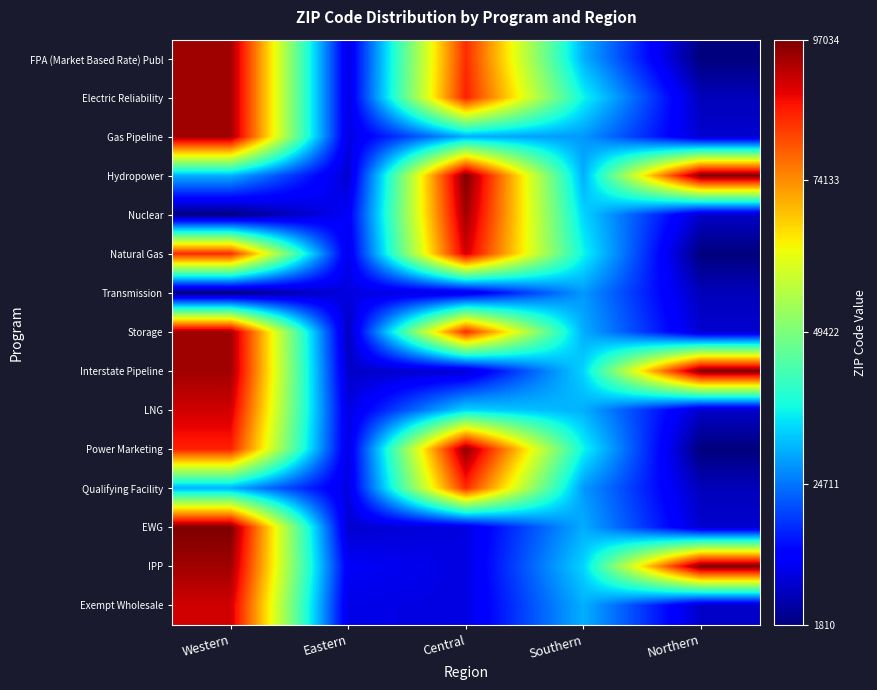

Reading left to right, extract all data points from this chart.

FPA (Market Based Rate) Publ: Western=94111	Eastern=10019	Central=84106	Southern=30308	Northern=1810
Electric Reliability: Western=94111	Eastern=10036	Central=85258	Southern=36855	Northern=6854
Gas Pipeline: Western=94111	Eastern=10022	Central=30047	Southern=28117	Northern=8551
Hydropower: Western=30308	Eastern=8551	Central=97034	Southern=30047	Northern=97034
Nuclear: Western=2116	Eastern=12207	Central=94104	Southern=33706	Northern=8037
Natural Gas: Western=84106	Eastern=10601	Central=90245	Southern=36855	Northern=1810
Transmission: Western=1810	Eastern=10019	Central=10019	Southern=28117	Northern=6854
Storage: Western=94111	Eastern=6854	Central=84106	Southern=30047	Northern=8551
Interstate Pipeline: Western=94111	Eastern=8037	Central=8551	Southern=33706	Northern=97034
LNG: Western=90245	Eastern=10019	Central=33706	Southern=30308	Northern=8037
Power Marketing: Western=85258	Eastern=10036	Central=95630	Southern=36855	Northern=1810
Qualifying Facility: Western=30047	Eastern=10022	Central=84106	Southern=28117	Northern=6854
EWG: Western=97034	Eastern=8551	Central=10036	Southern=30047	Northern=8551
IPP: Western=94104	Eastern=12207	Central=10036	Southern=33706	Northern=97034
Exempt Wholesale: Western=90245	Eastern=10601	Central=10022	Southern=30308	Northern=8037